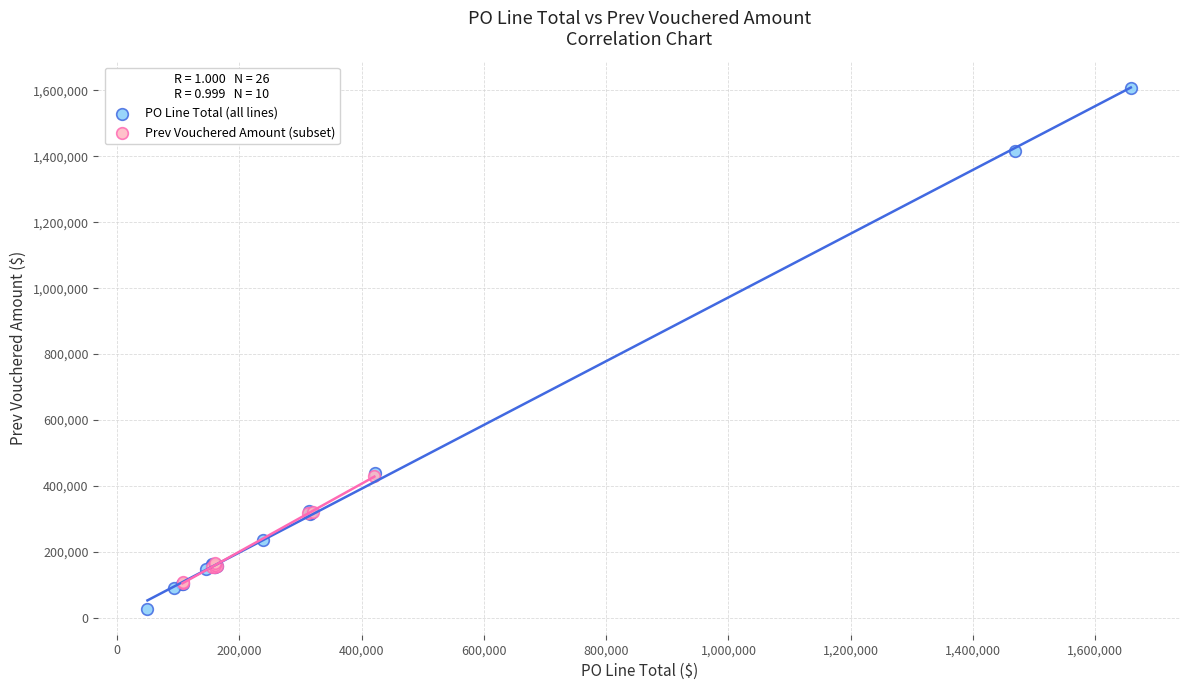

Which series contains the lowest Y value?

PO Line Total (all lines)